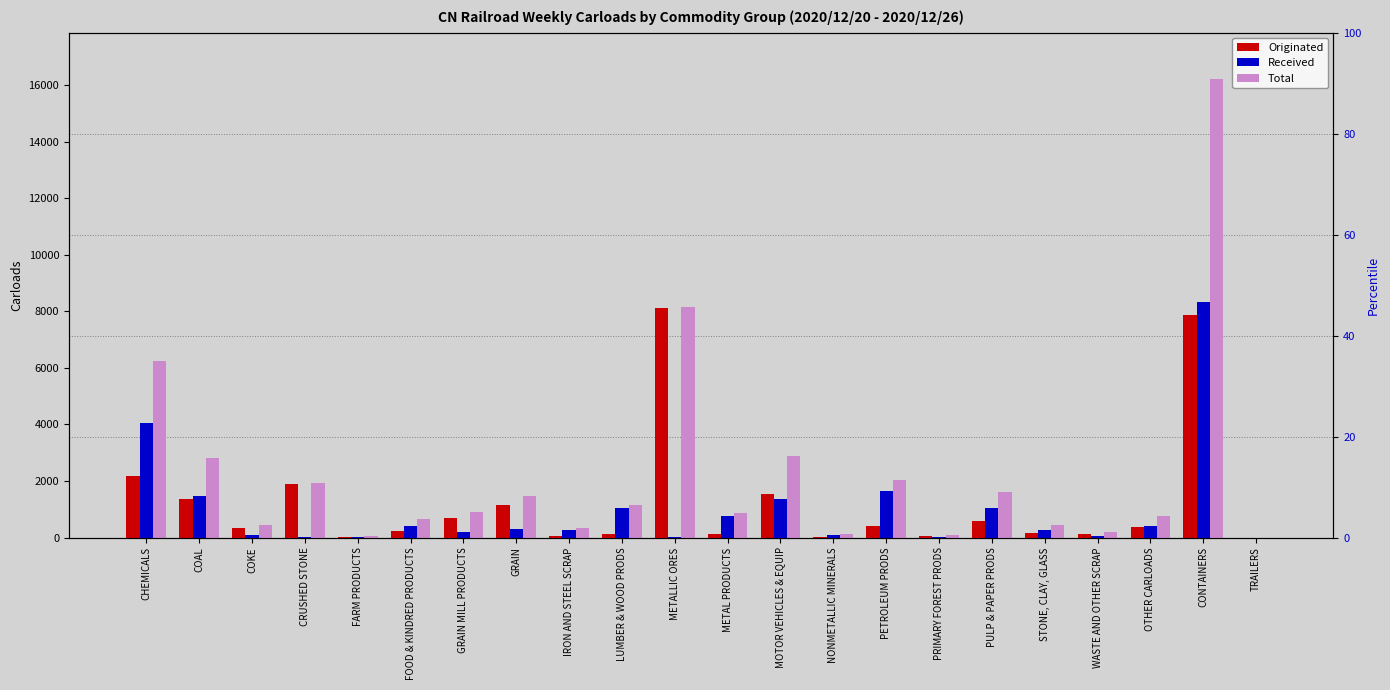

What is the total value across all series at WASTE AND OTHER SCRAP?

364